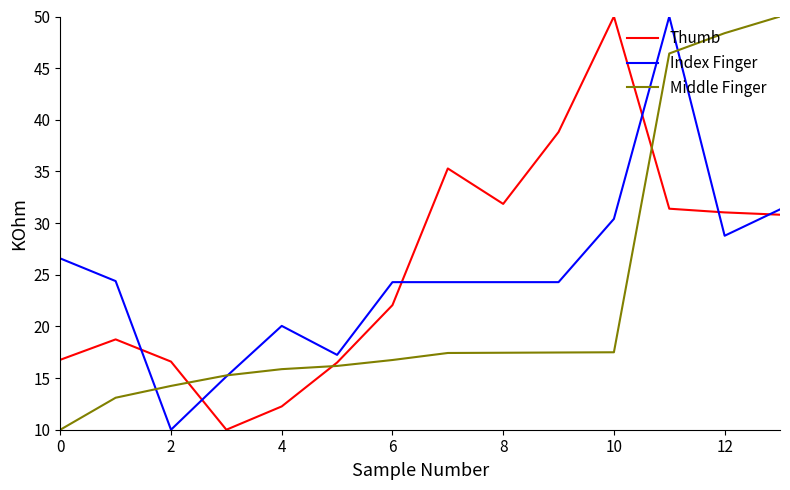

What are all the series names shown in the legend?

Thumb, Index Finger, Middle Finger